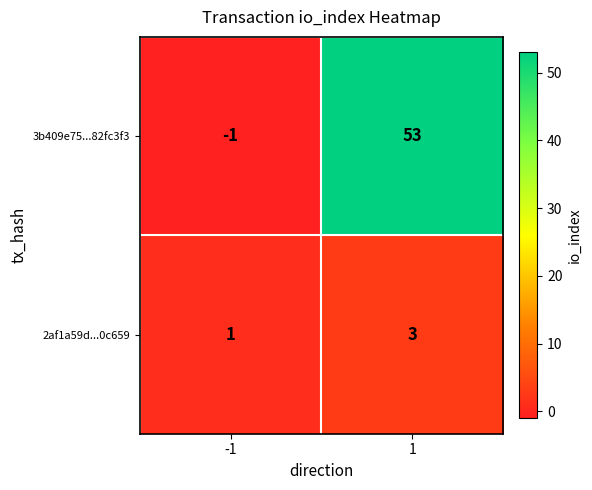

Which category has the lowest value across all series?

-1